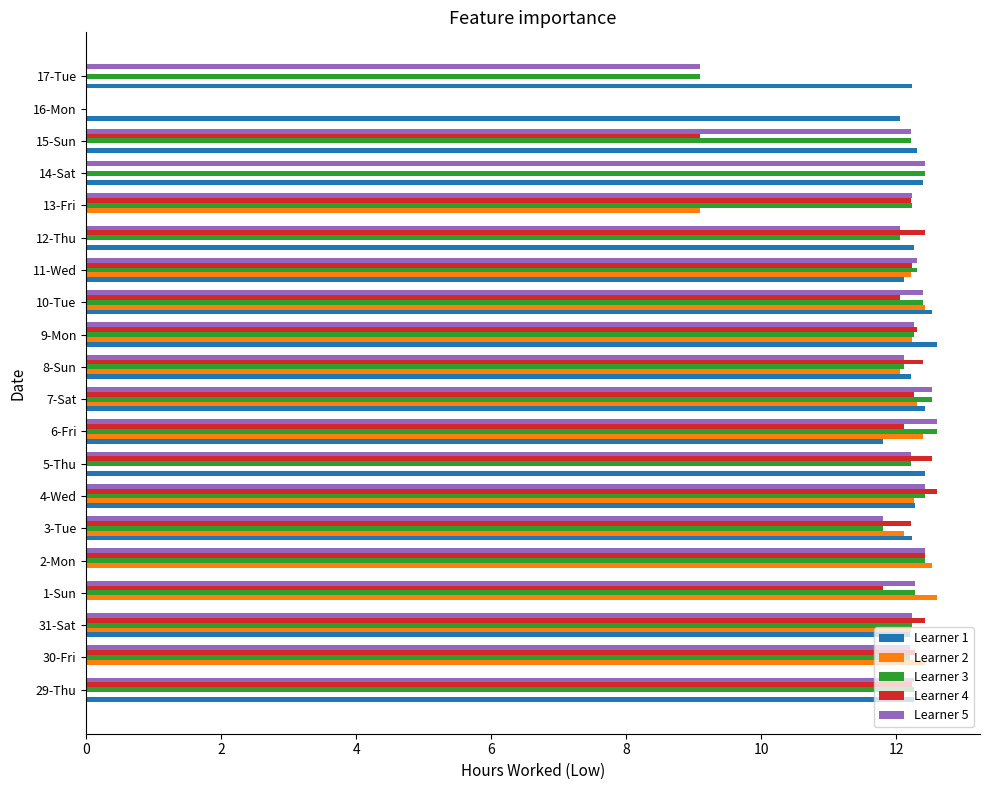

What is the total value across all series at 7-Sat?

62.1